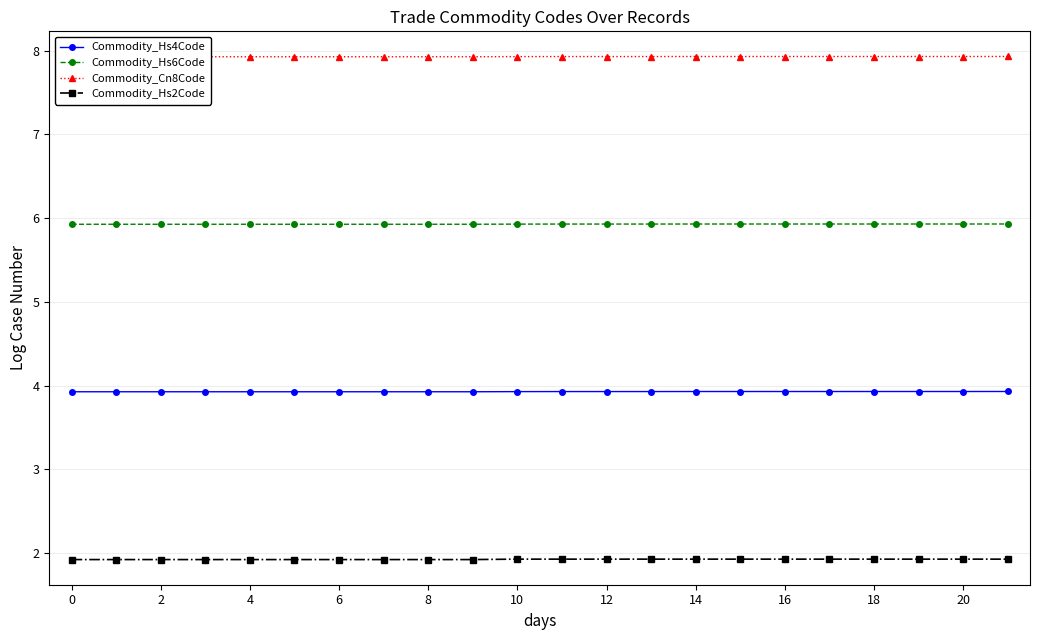

What is the sum of all Commodity_Cn8Code values?

174.4